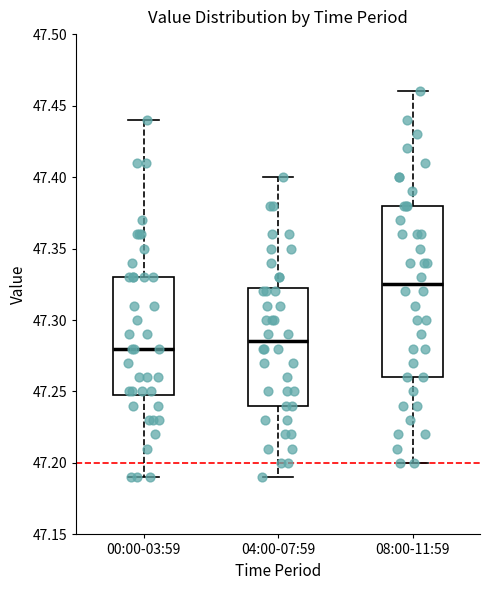

Reading left to right, read every box against the y-axis: the position of its median line, the range the box covers, and the ends of its whiskers. The values are not printed on the chart, so give them approximately, as read against the axis.

00:00-03:59: median 47.280, box 47.250 to 47.330, whiskers 47.190 to 47.440
04:00-07:59: median 47.285, box 47.240 to 47.325, whiskers 47.190 to 47.400
08:00-11:59: median 47.325, box 47.260 to 47.380, whiskers 47.200 to 47.460